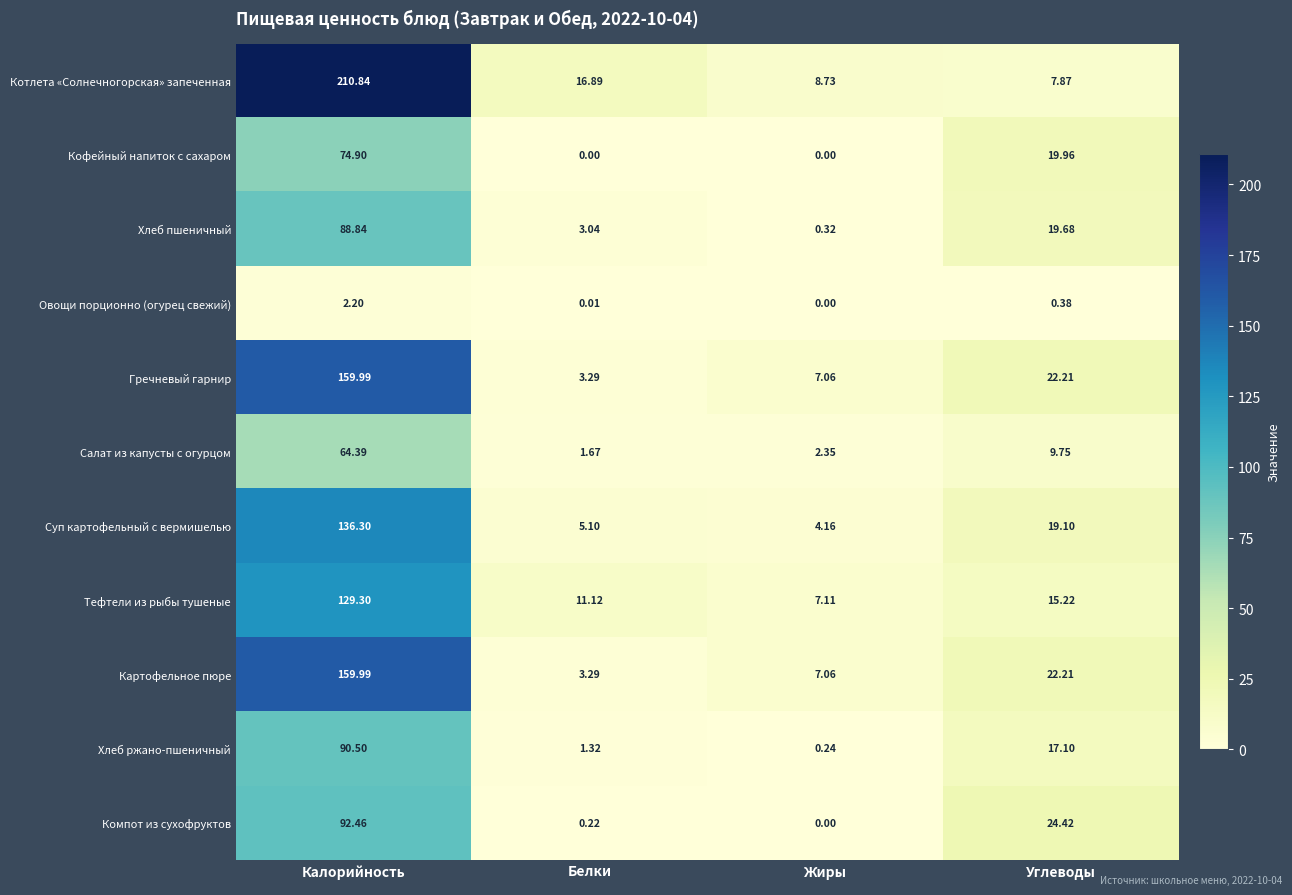

Rank the categories by Салат из капусты с огурцом value from highest to lowest.

Калорийность, Углеводы, Жиры, Белки